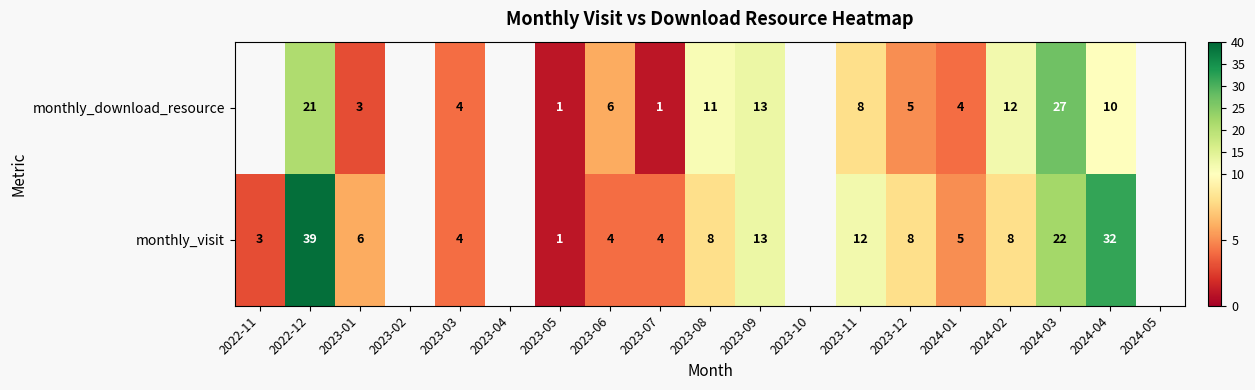

True or false: monthly_visit has a value of 5 at 2024-01.

True